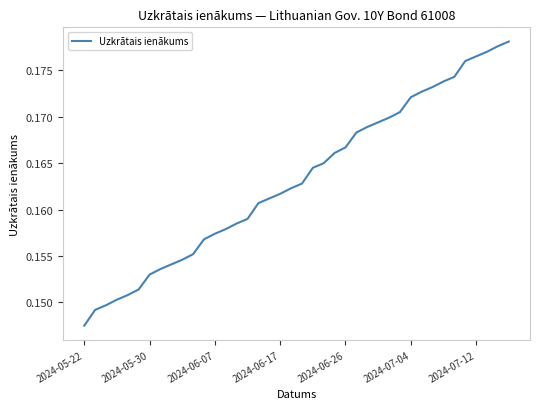

Reading left to right, what are all the values shown in this chart?

0.1	0.1	0.1	0.2	0.2	0.2	0.2	0.2	0.2	0.2	0.2	0.2	0.2	0.2	0.2	0.2	0.2	0.2	0.2	0.2	0.2	0.2	0.2	0.2	0.2	0.2	0.2	0.2	0.2	0.2	0.2	0.2	0.2	0.2	0.2	0.2	0.2	0.2	0.2	0.2